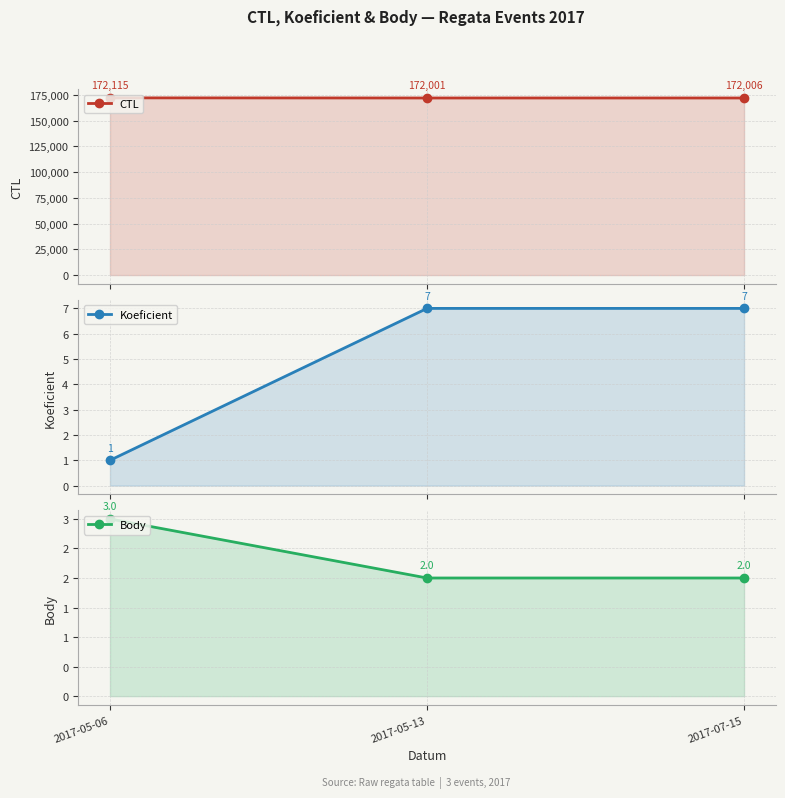

Where is Koeficient nearest to the value 4?

2017-05-06